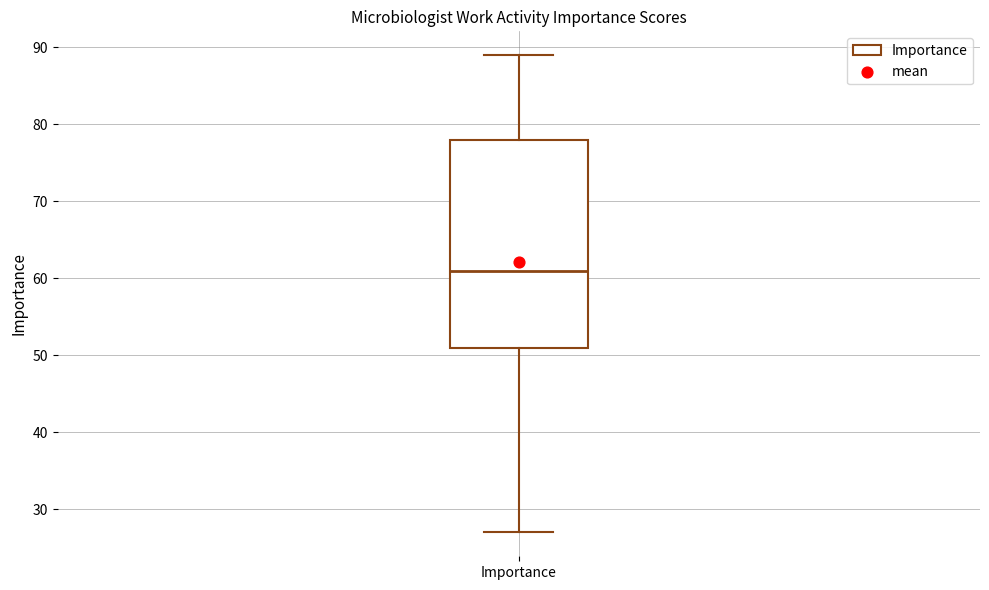

Where does the median line of the box for Importance sit on the y-axis? The values are not printed on the chart, so give them approximately, as read against the axis.

61